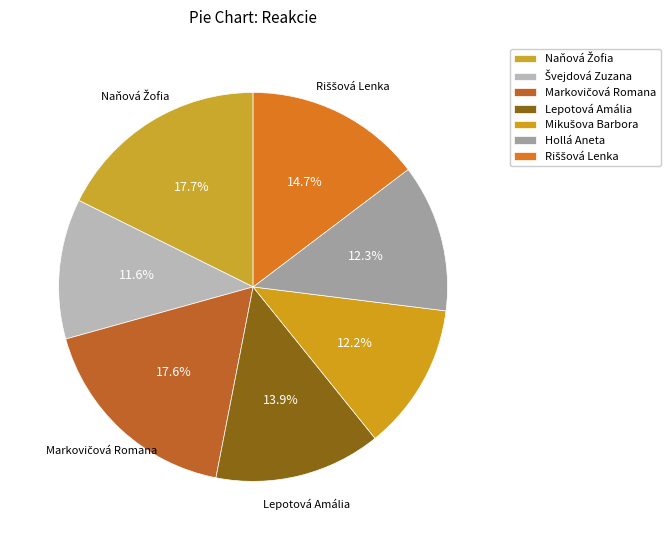

What percentage is the Riššová Lenka slice, to the nearest percent?

15%